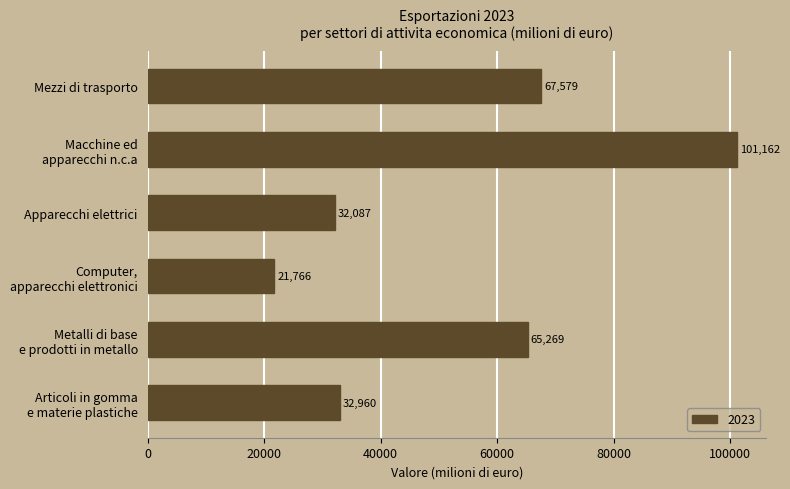

Which has a higher value, Mezzi di trasporto or Apparecchi elettrici?

Mezzi di trasporto